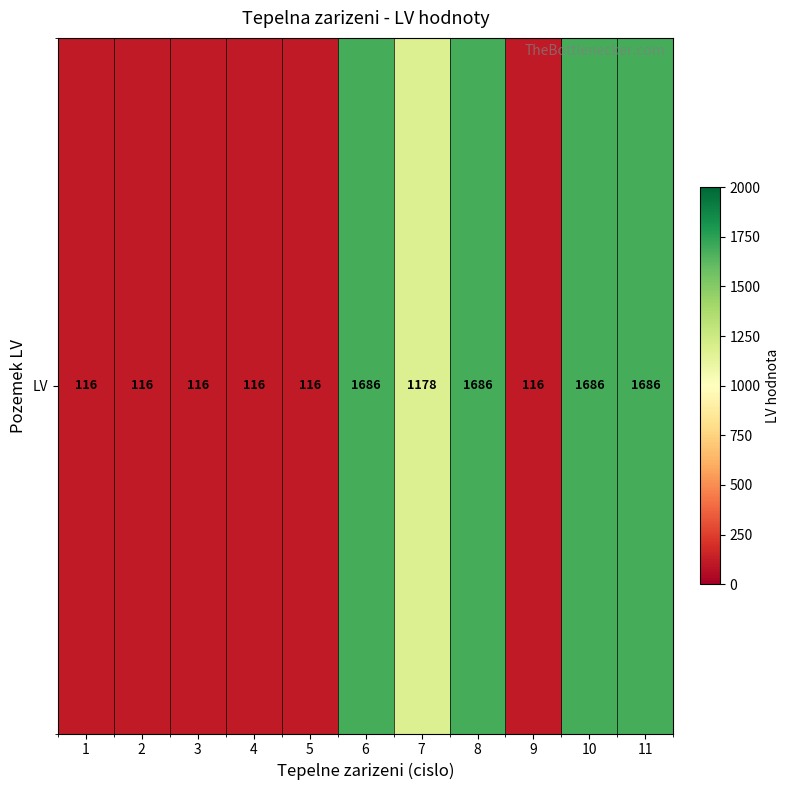

Read the value at 6.

1686